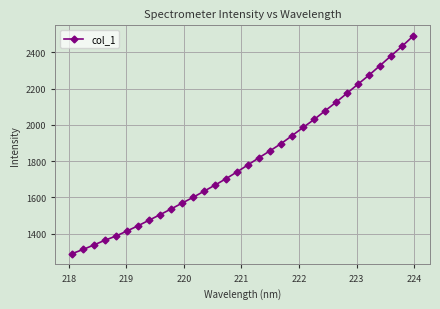

Reading left to right, transcribe all the data shown in this chart.

1289.3	1312.2	1337.7	1363.5	1386.6	1414.5	1443.3	1473.9	1504.5	1536.0	1568.2	1600.2	1634.1	1668.0	1703.2	1740.8	1779.7	1819.1	1857.0	1896.5	1940.4	1985.7	2029.5	2077.4	2124.7	2174.6	2224.8	2274.3	2327.0	2380.5	2433.2	2489.2